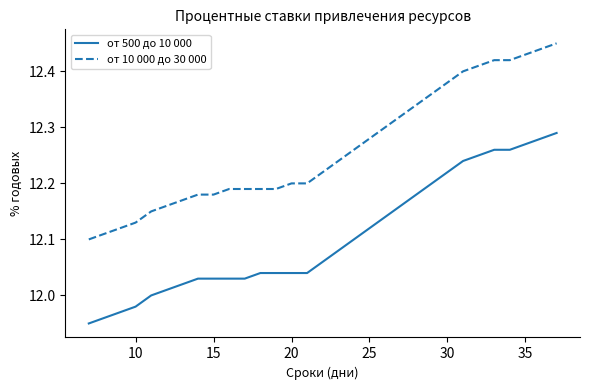

List the series in order of their overall mean, lowest first.

от 500 до 10 000, от 10 000 до 30 000